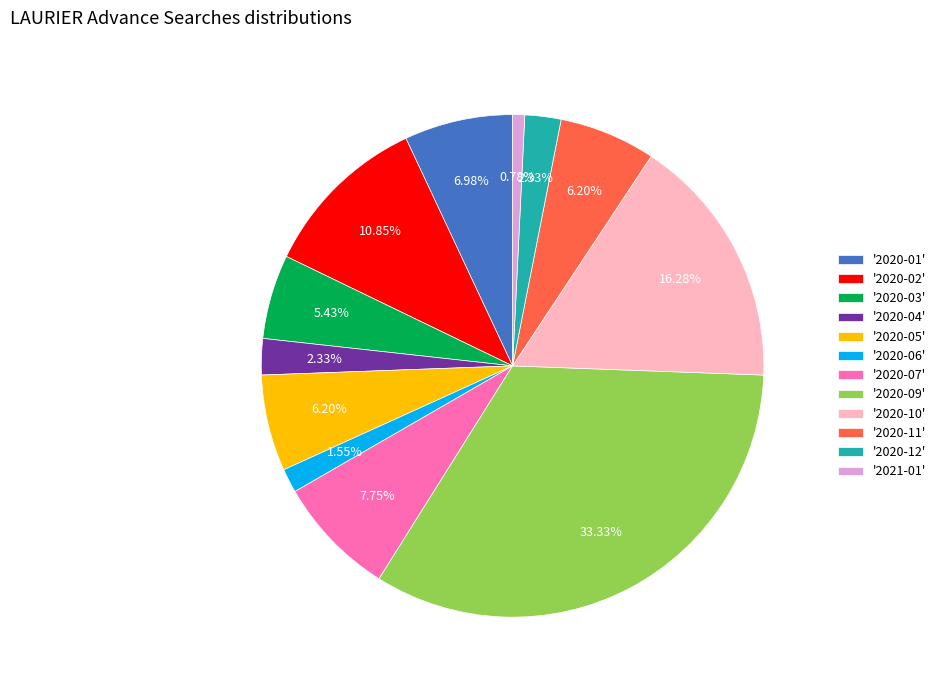

Is '2020-04' the majority of the pie?

No